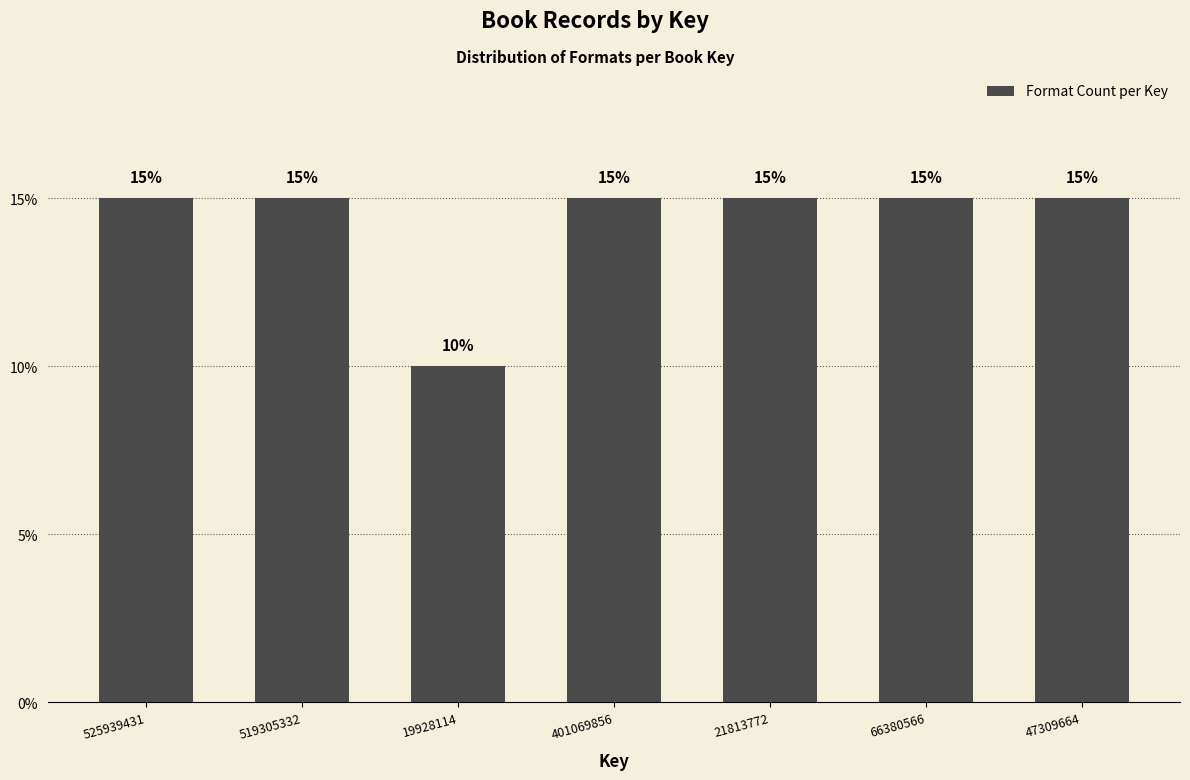

Reading right to left, transcribe all the data shown in this chart.

47309664=15	66380566=15	21813772=15	401069856=15	19928114=10	519305332=15	525939431=15